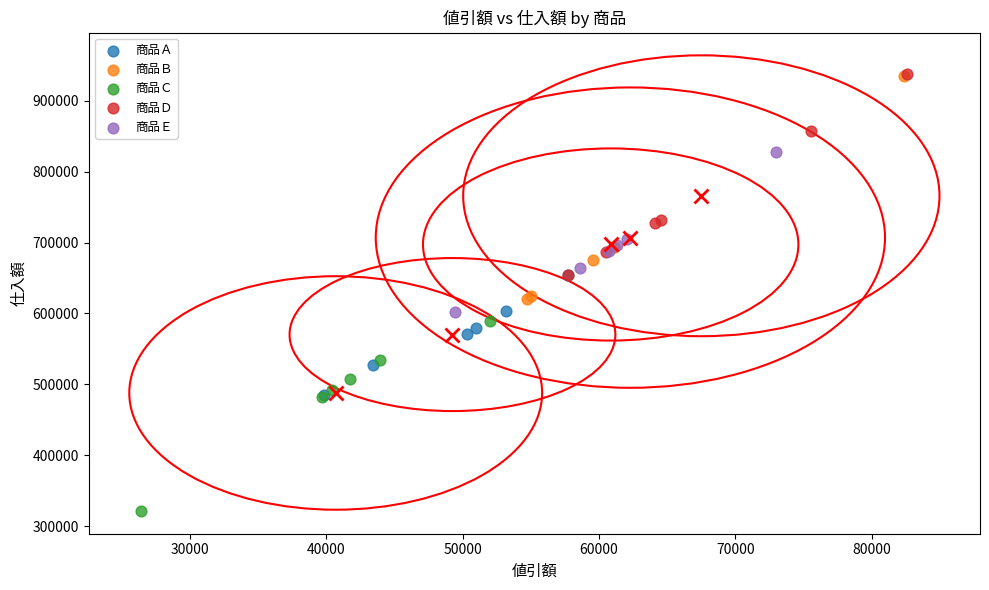

Which series has the widest spread of Y values?

商品Ｂ